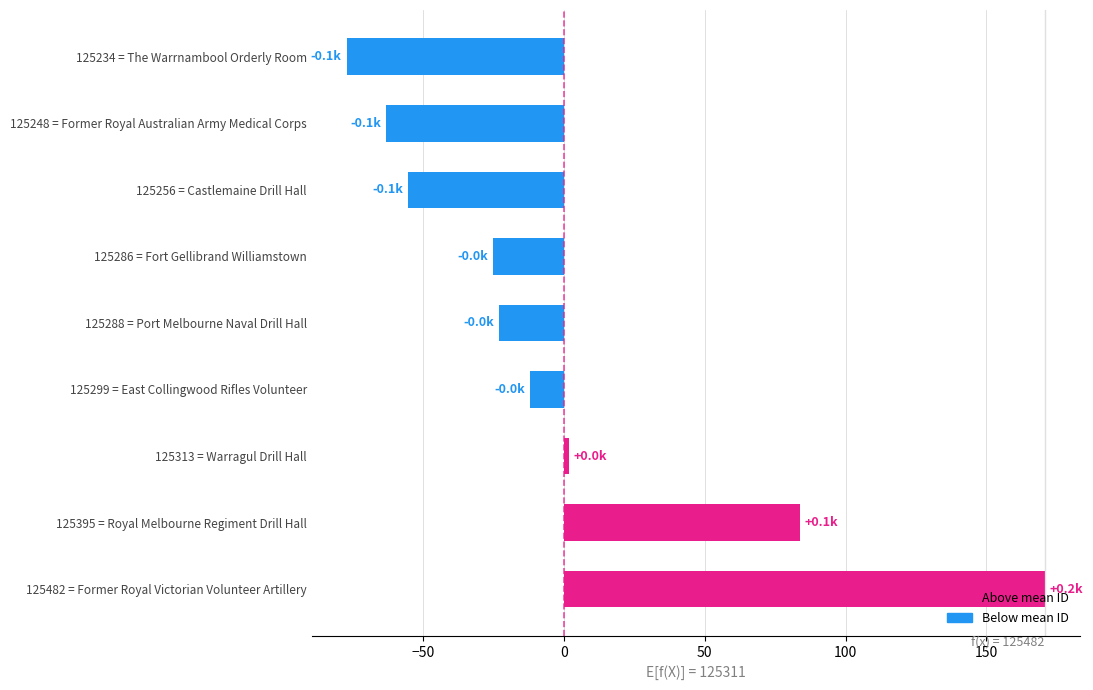

Which category has the lowest value across all series?

125234 = The Warrnambool Orderly Room